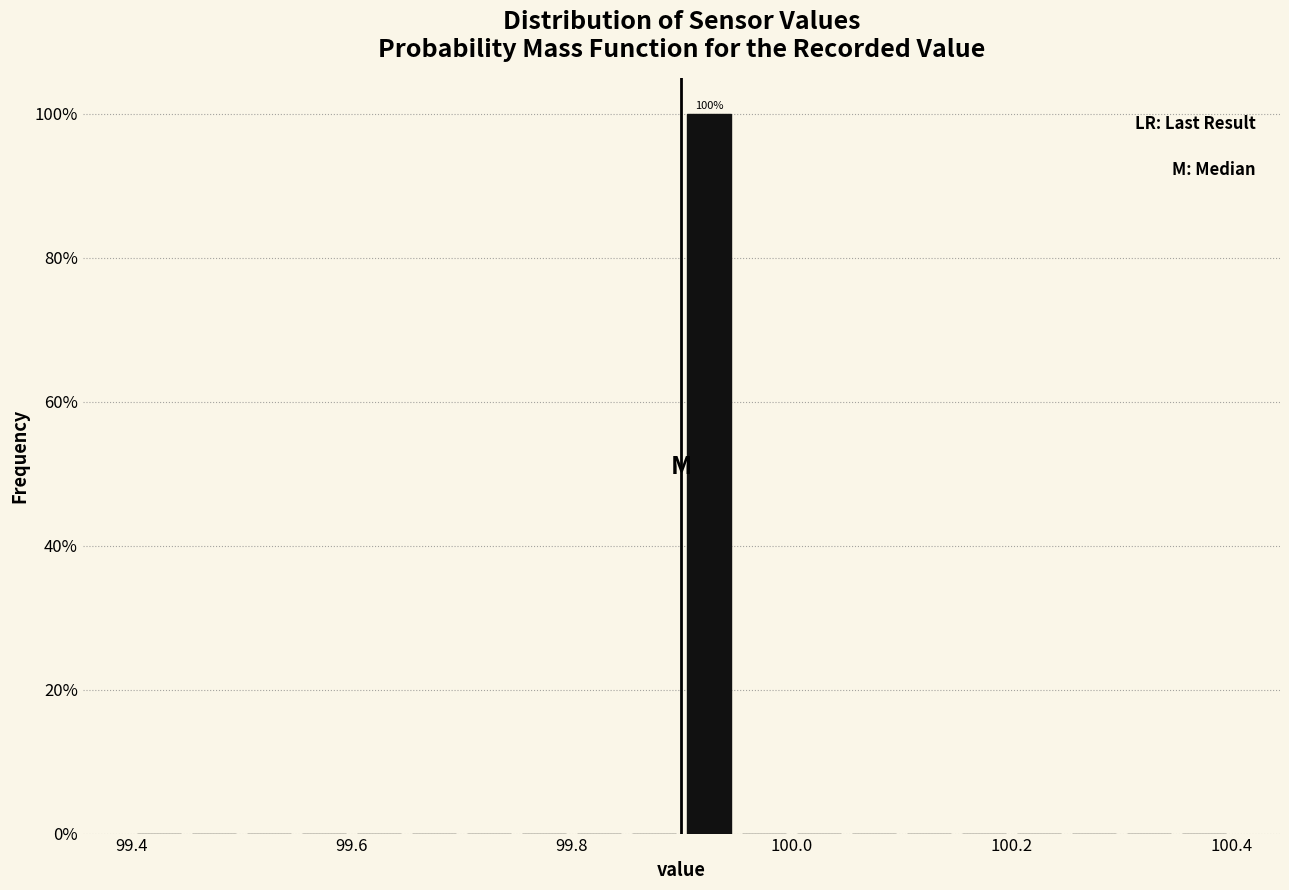

Around what value on the x-axis is the tallest bar? Give the approximate position of its centre, as read against the axis.

99.92